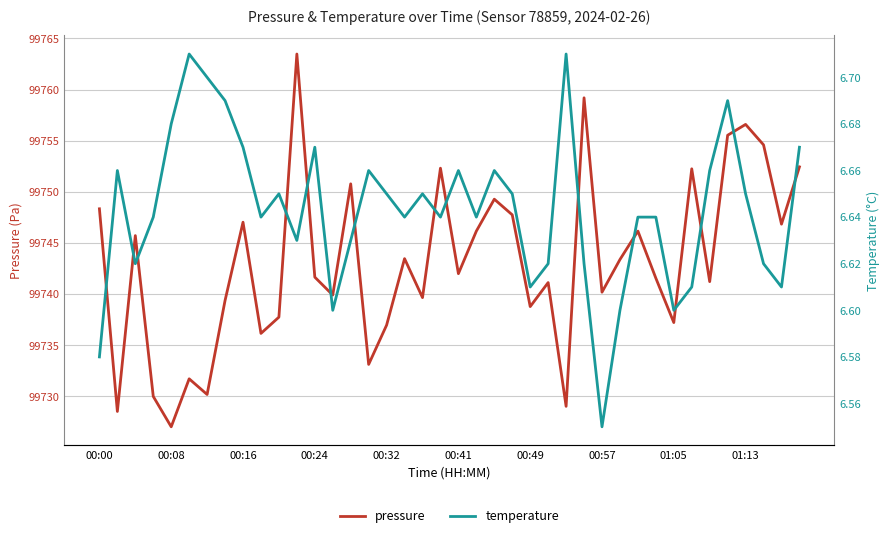

What is the maximum value for pressure?

99763.5